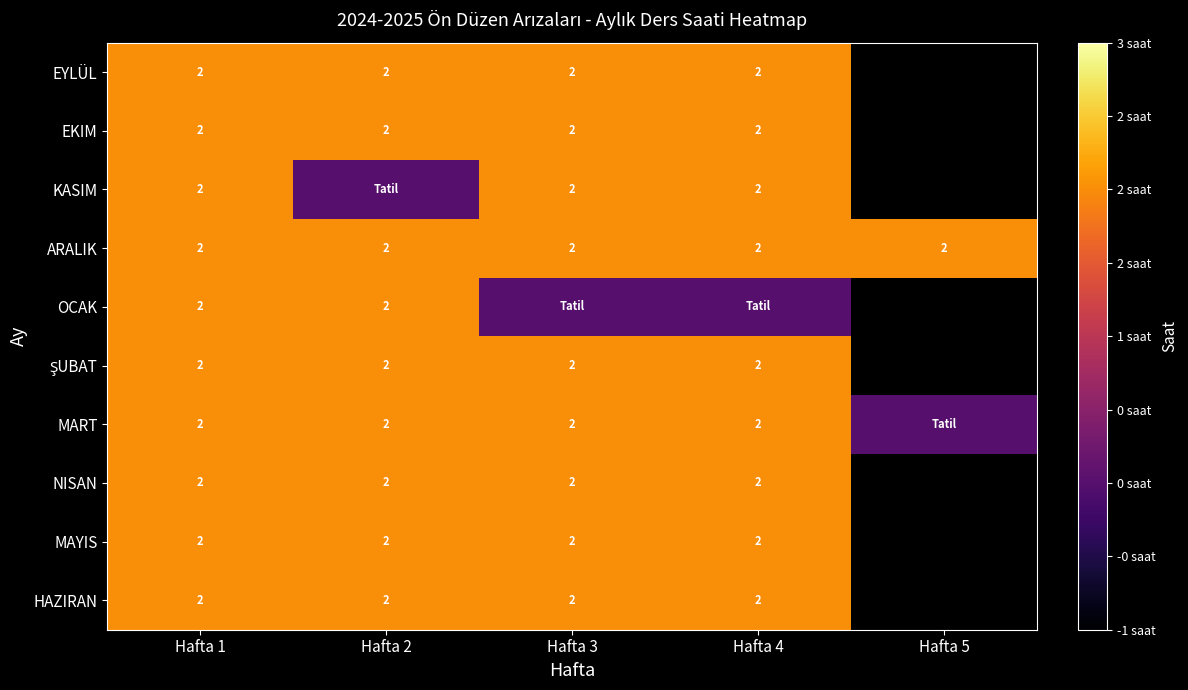

What is the total value across all series at Hafta 1?

20